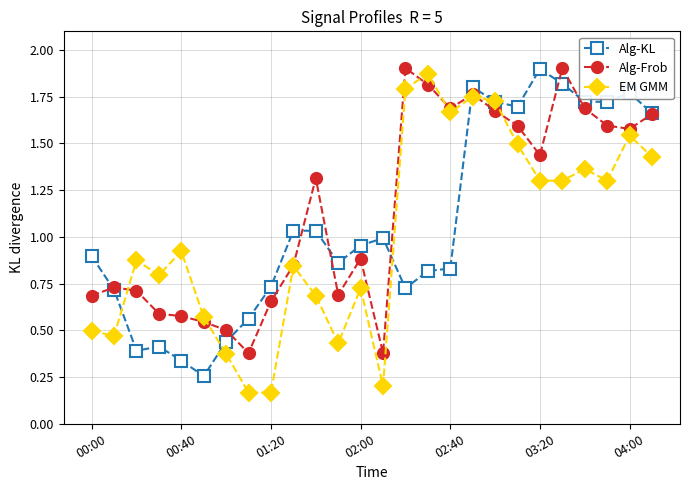

True or false: Alg-Frob has more than 0 points higher than both neighbors.

True